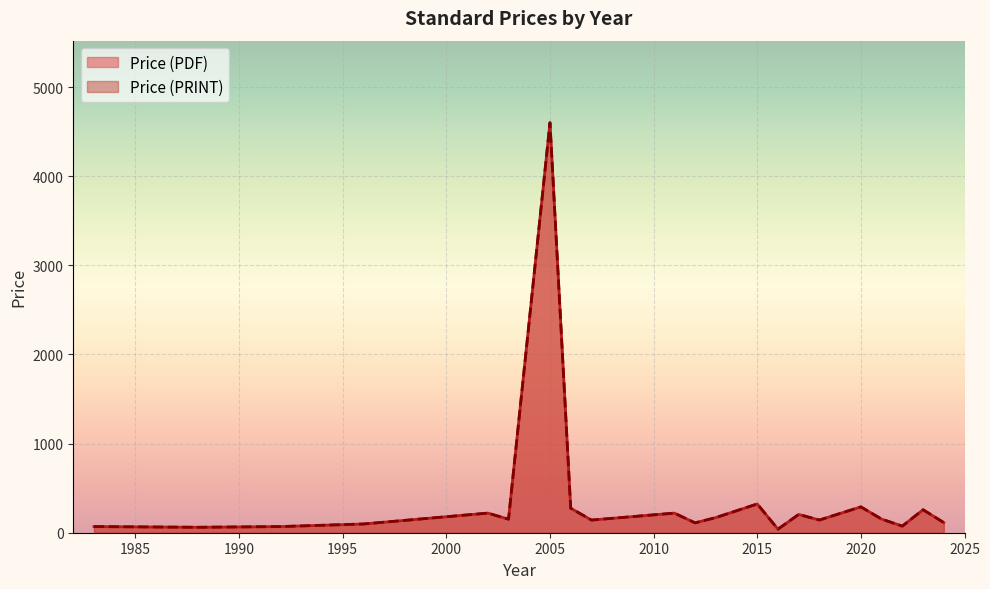

What is the value of the Price (PRINT) point at the 3rd from the left?

61.0